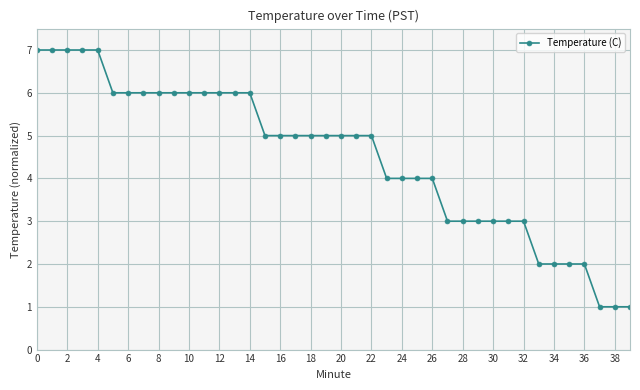

What is the difference between the maximum and minimum values?

6.0